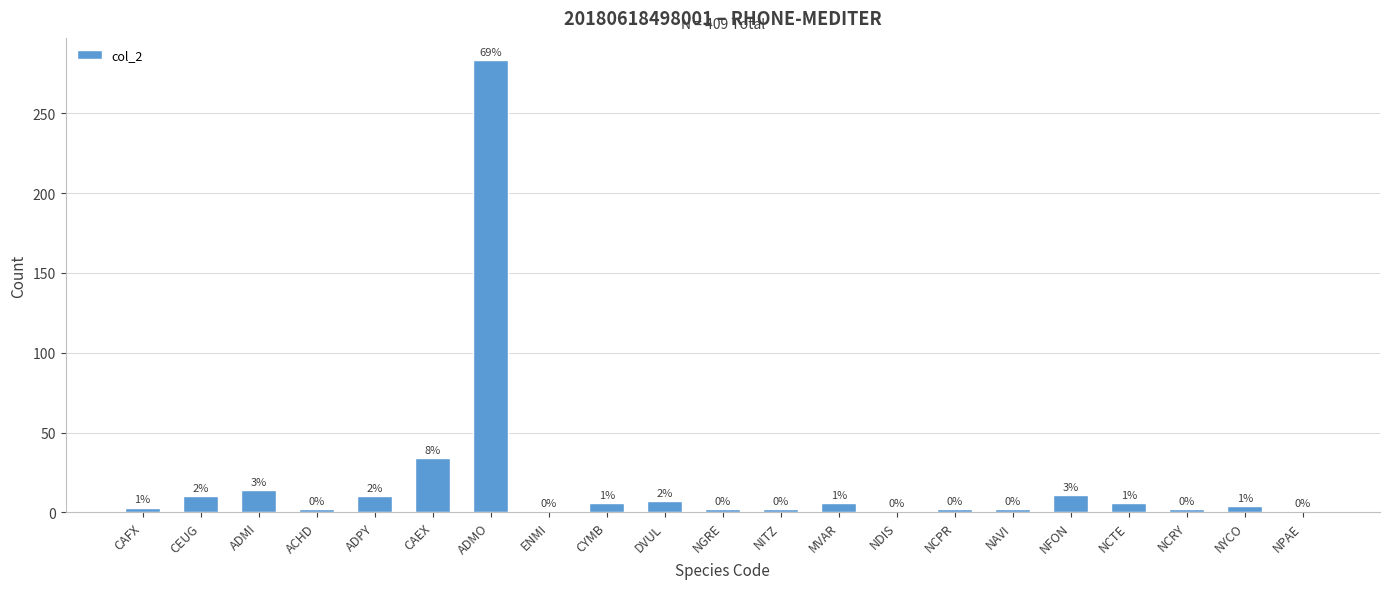

How many bars are there in total?

21